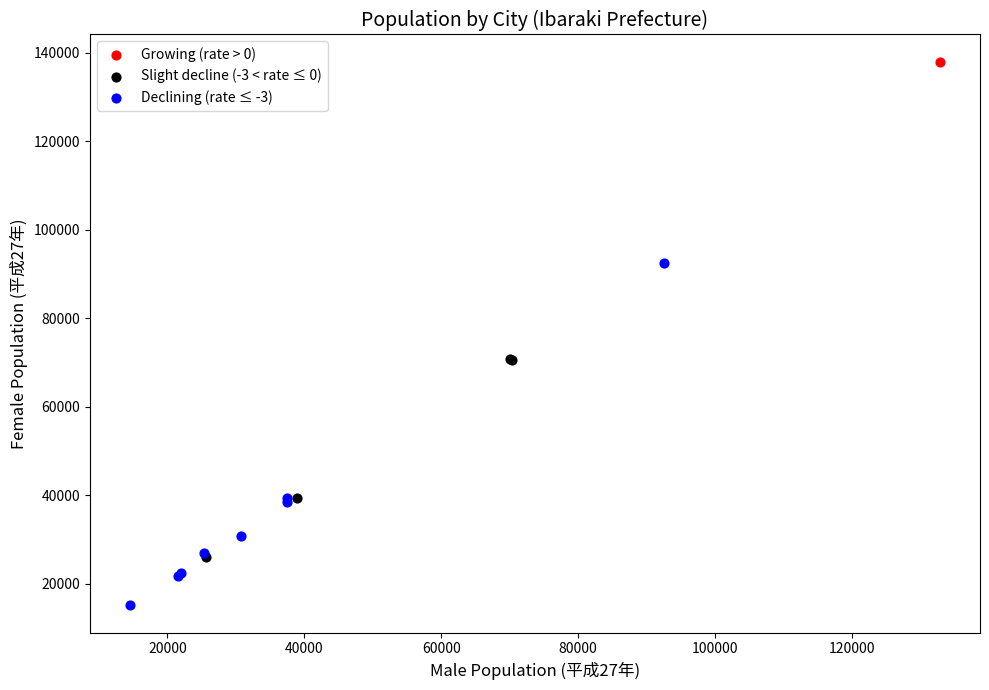

Which series contains the lowest Y value?

Declining (rate ≤ -3)